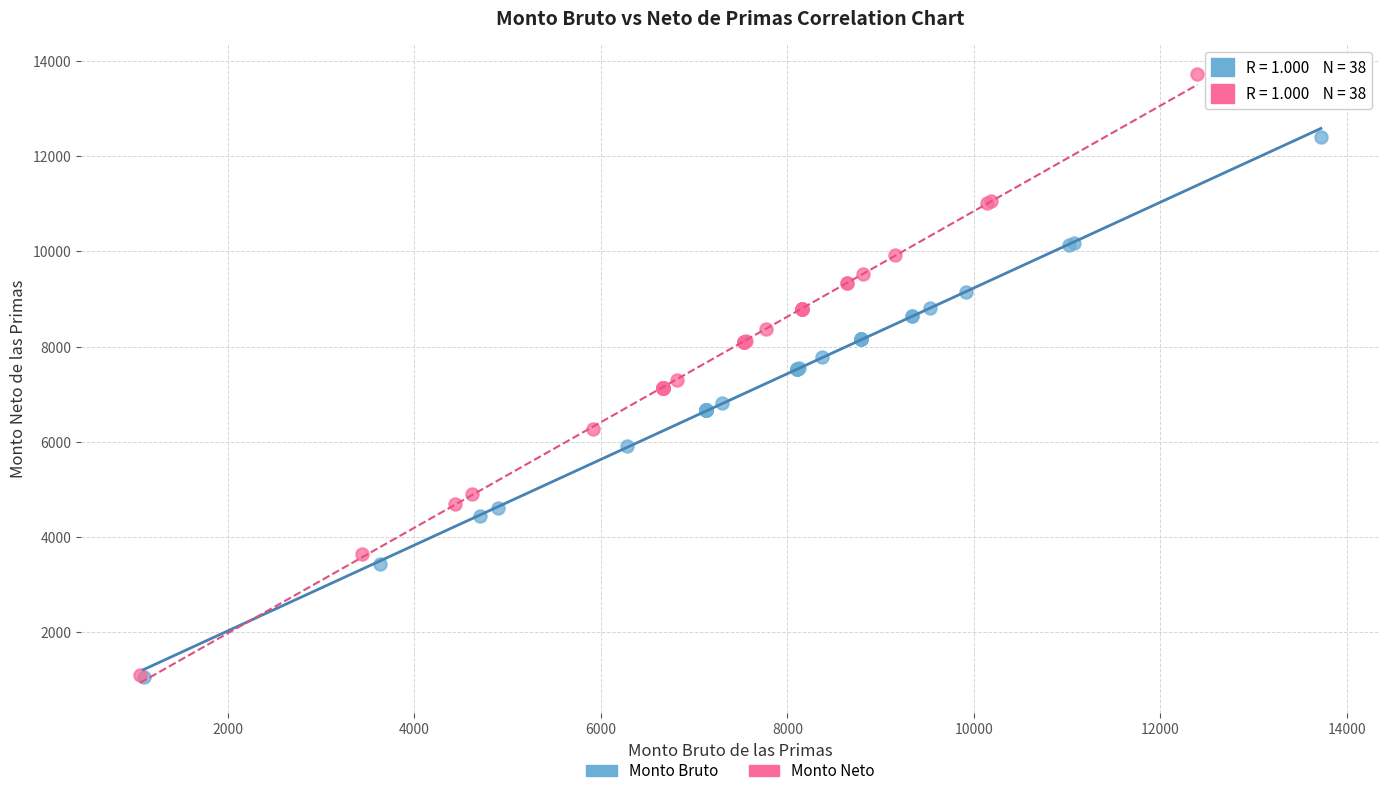

Which series has the largest Y range (max minus min)?

Monto Neto